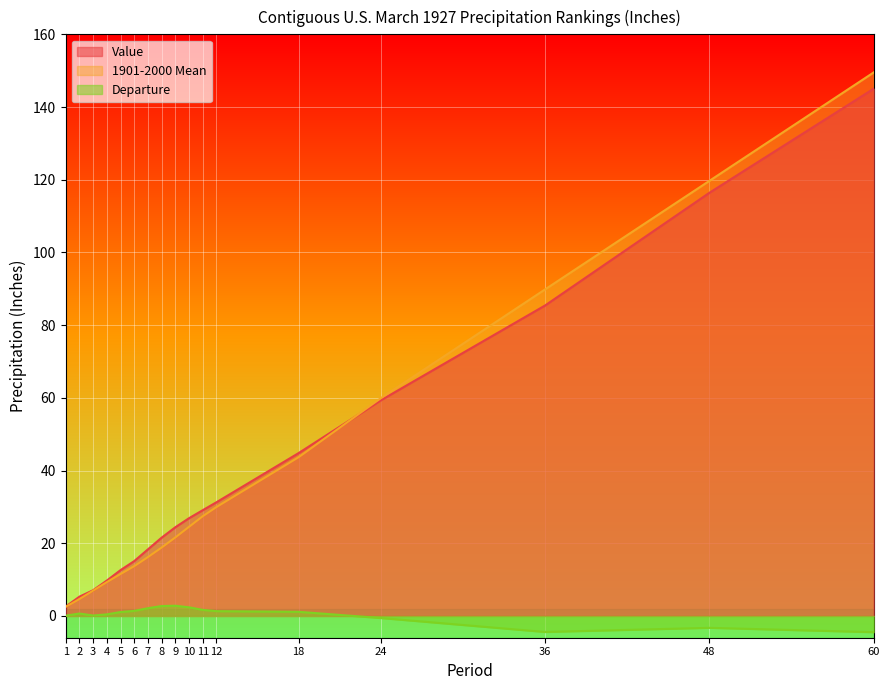

Between 8 and 9, which series saw the biggest shift?

Value